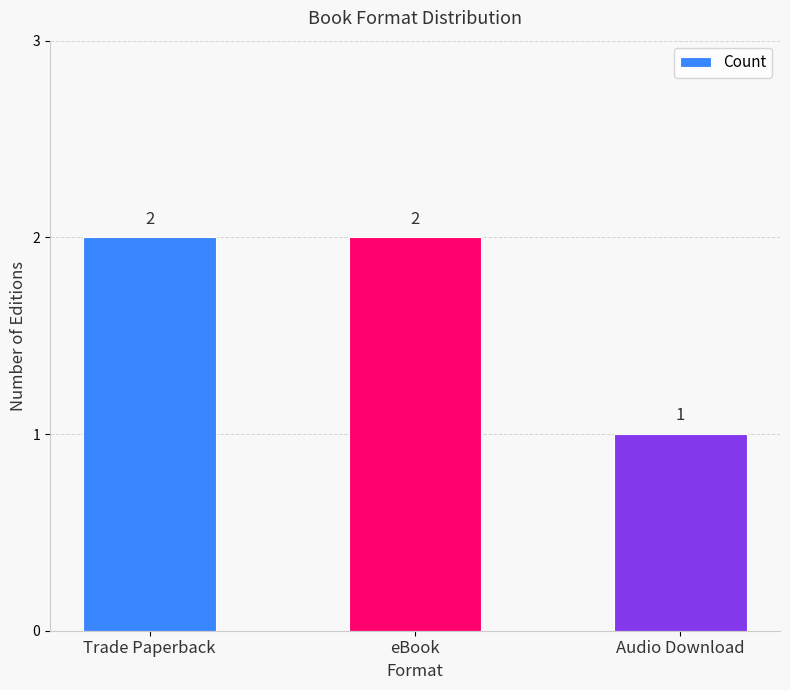

What is the sum of all values?

5